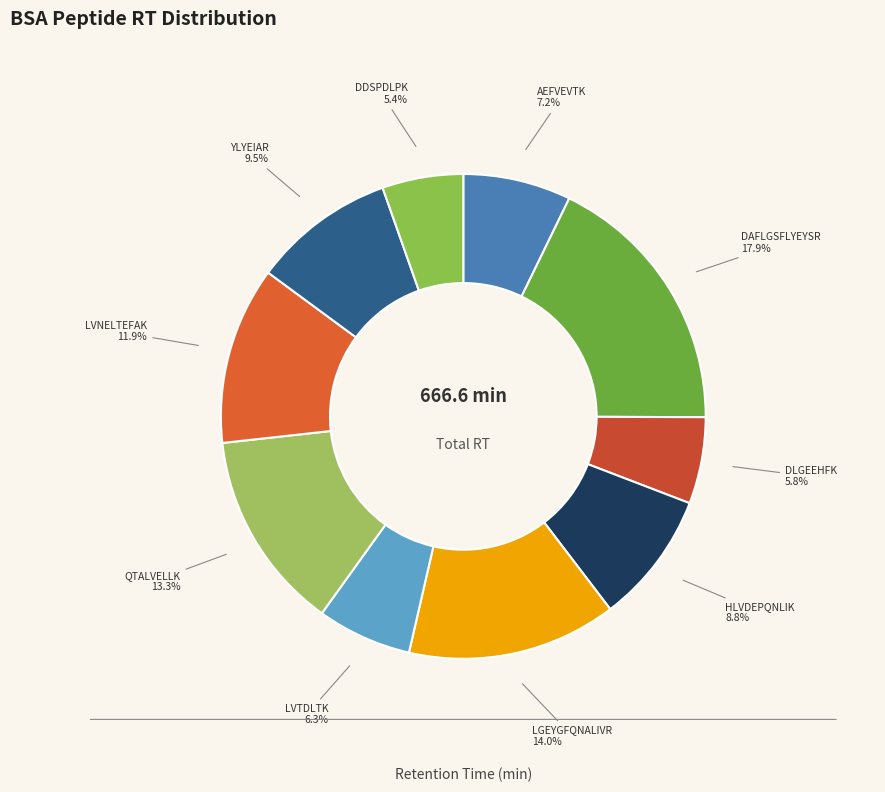

Count the number of slices in the pie.

10